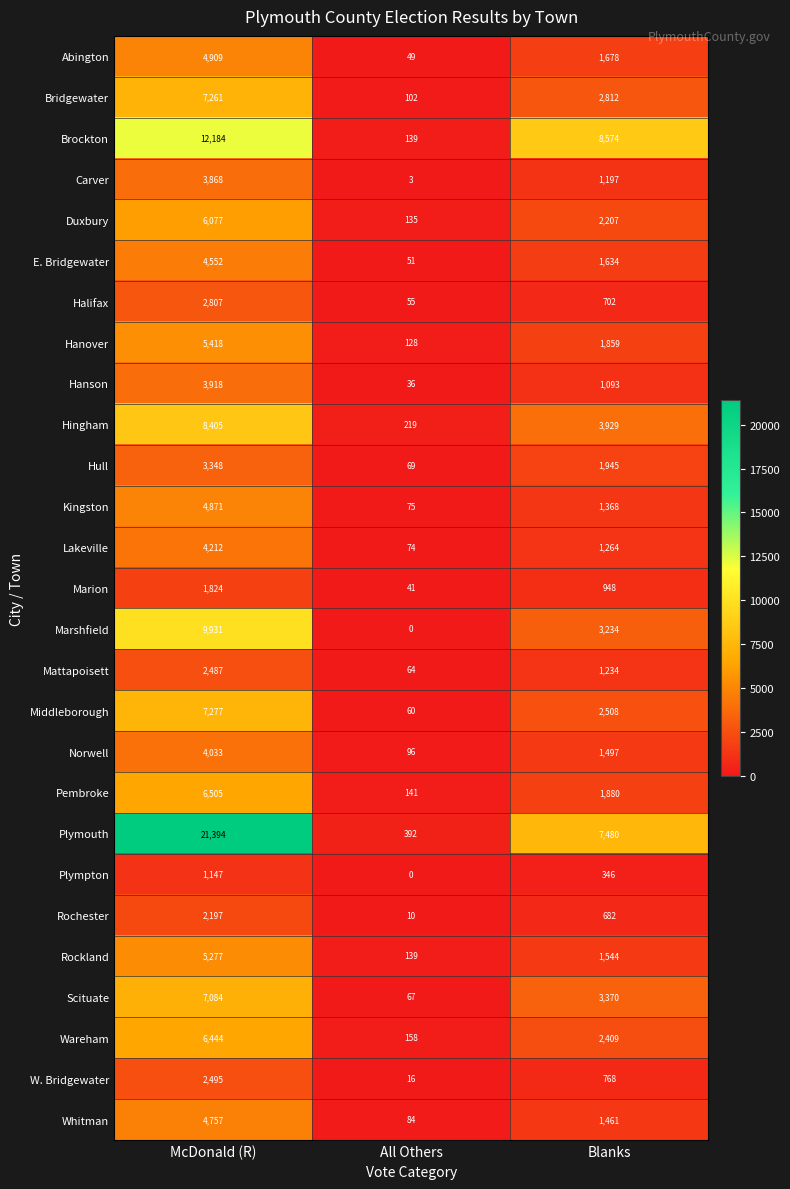

What is the average value of the W. Bridgewater series?

1093